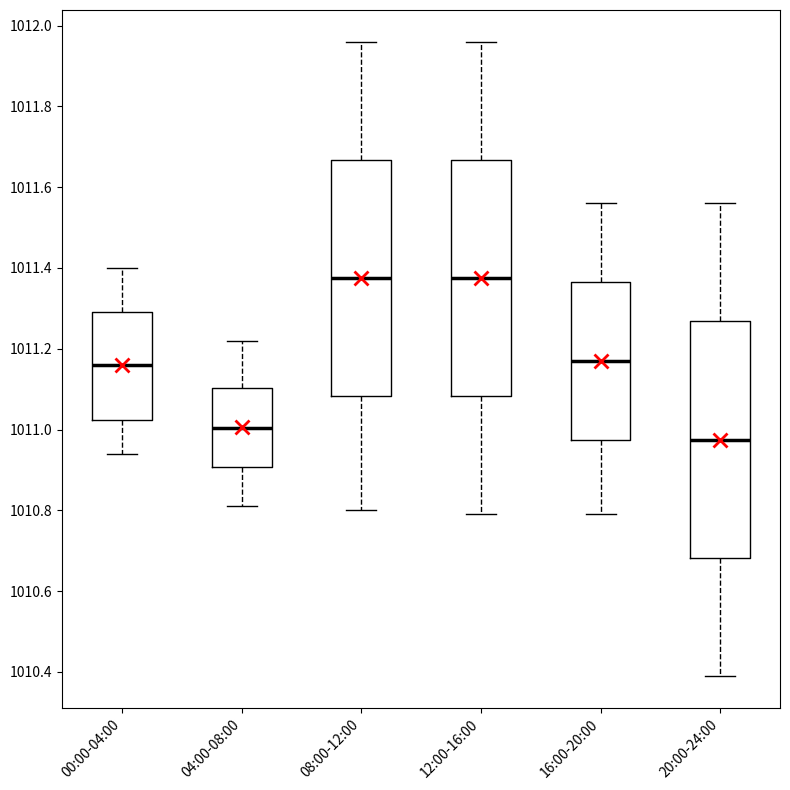

Where is the lower edge of the box for 08:00-12:00 on the y-axis? The values are not printed on the chart, so give them approximately, as read against the axis.

1011.08